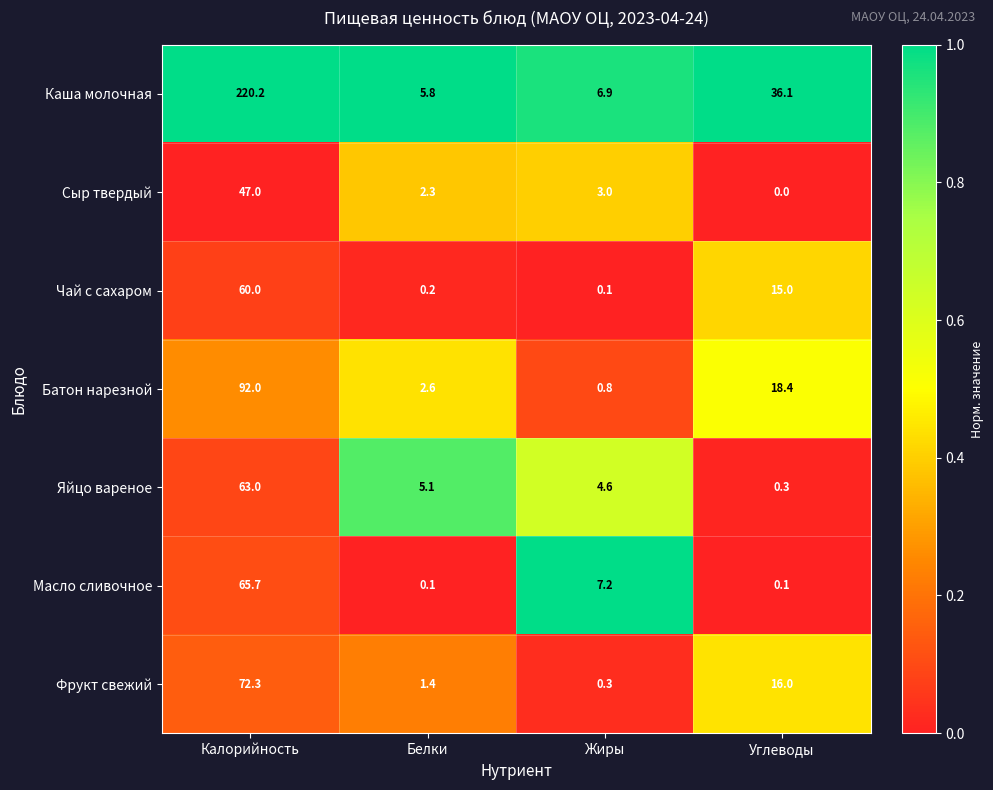

Between Калорийность and Жиры, which series saw the biggest shift?

Каша молочная